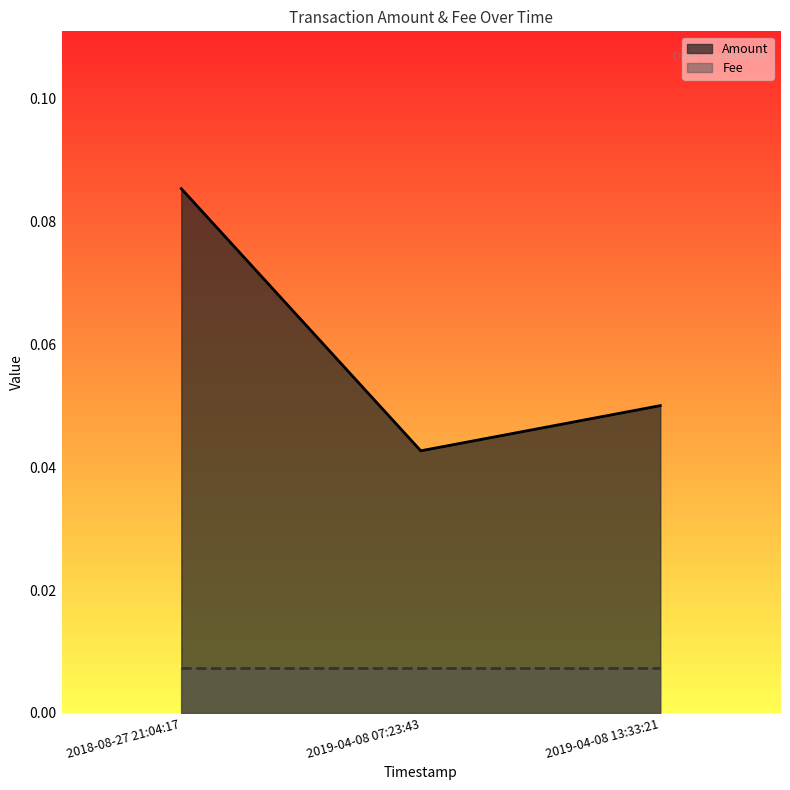

The value at 2019-04-08 07:23:43 is 0.0. True or false?

False